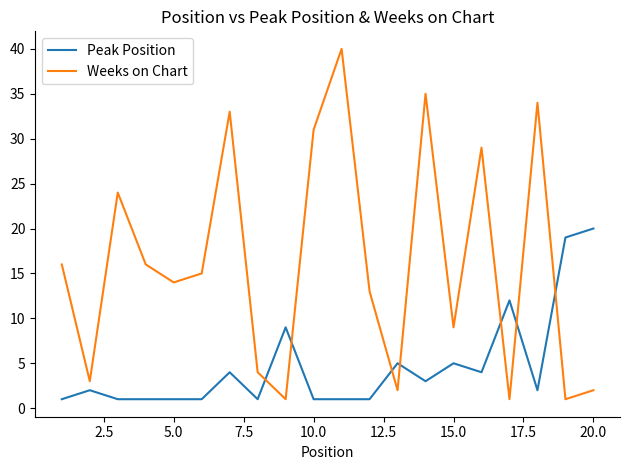

How many times do Weeks on Chart and Peak Position cross each other?

7